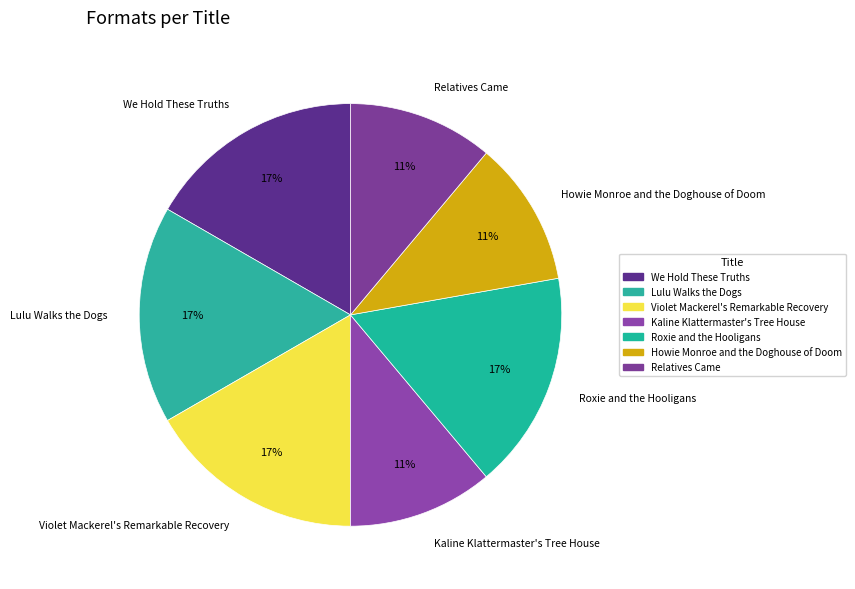

True or false: Roxie and the Hooligans accounts for 5% of the total.

False